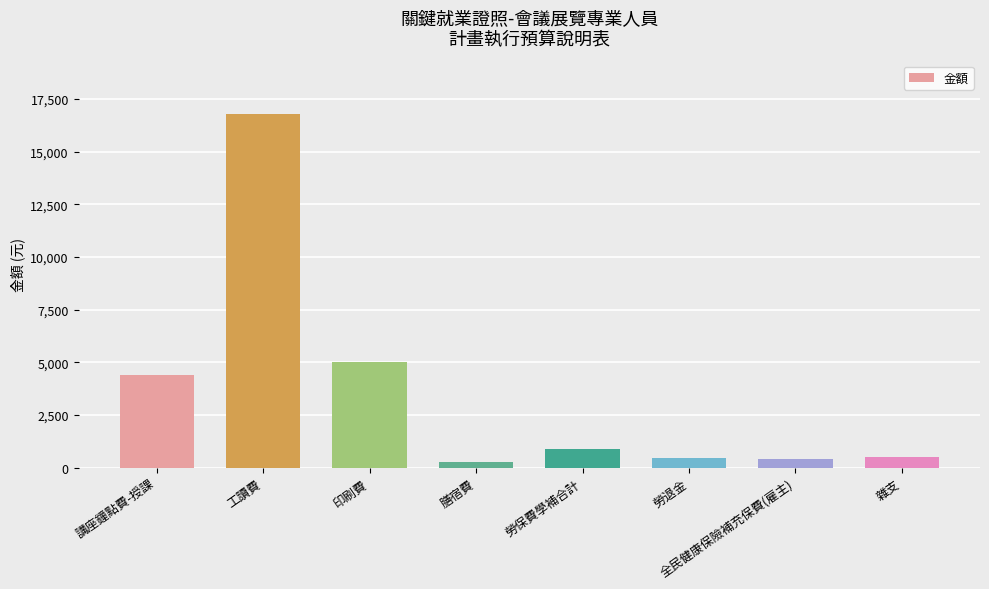

What is the label of the 3rd bar from the left?

印刷費